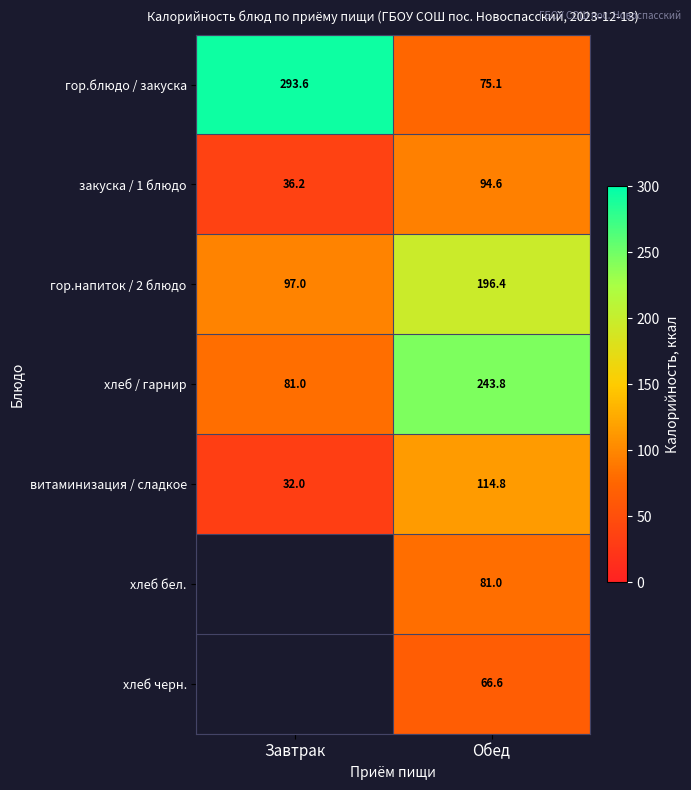

Is the value of хлеб черн. at Обед greater than the value of закуска / 1 блюдо at Завтрак?

Yes